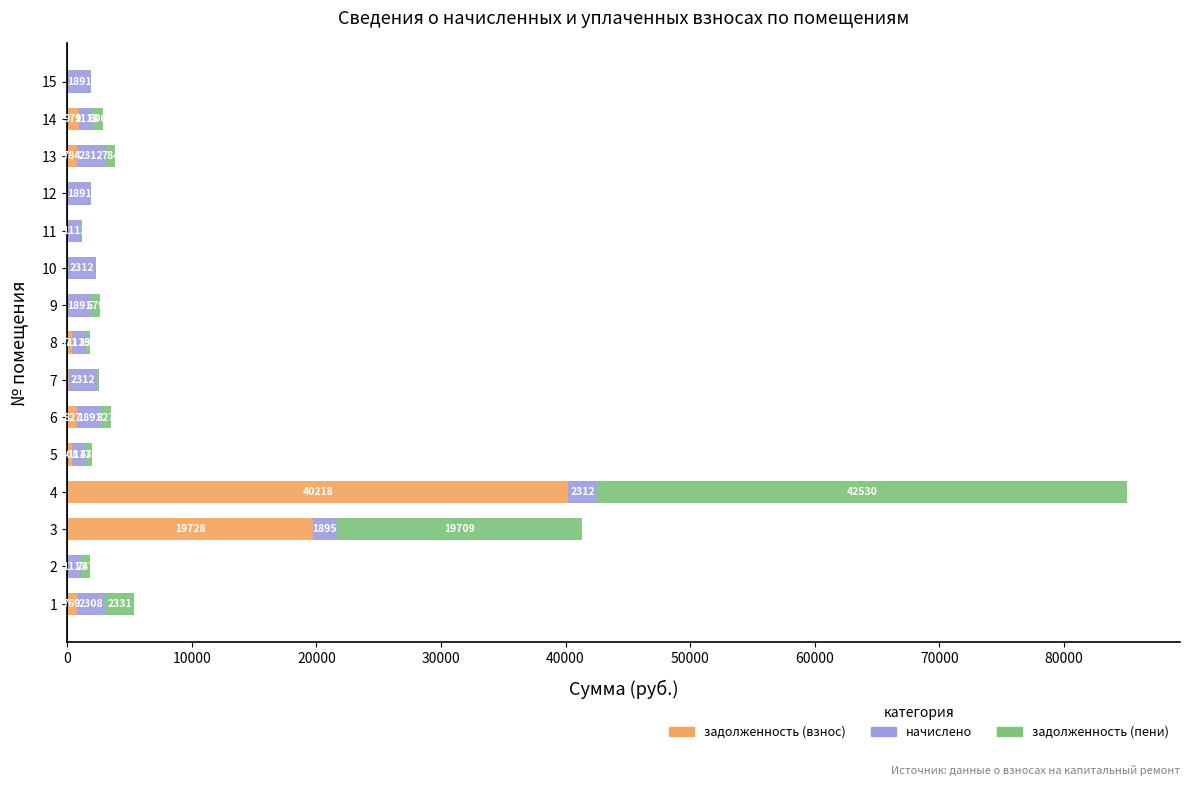

What is the highest value of the задолженность (взнос) series?

40217.8